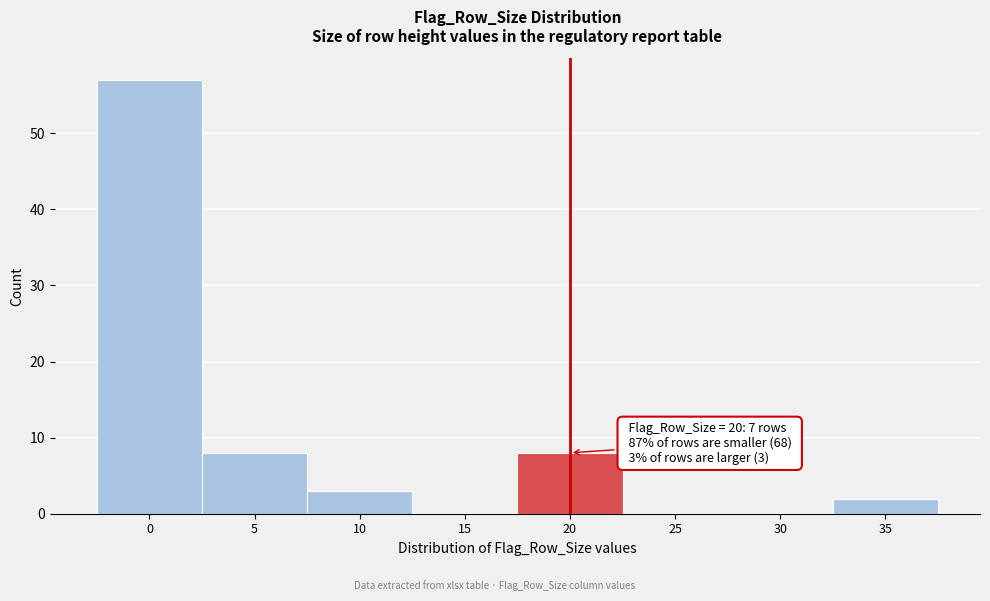

Reading left to right, list all the values displayed in this chart.

0=57	5=8	10=3	15=0	20=8	25=0	30=0	35=2